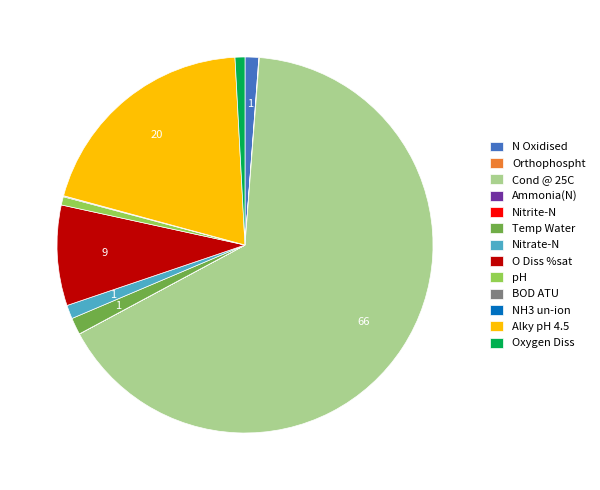

Is it true that Nitrate-N is 11% of the pie?

False